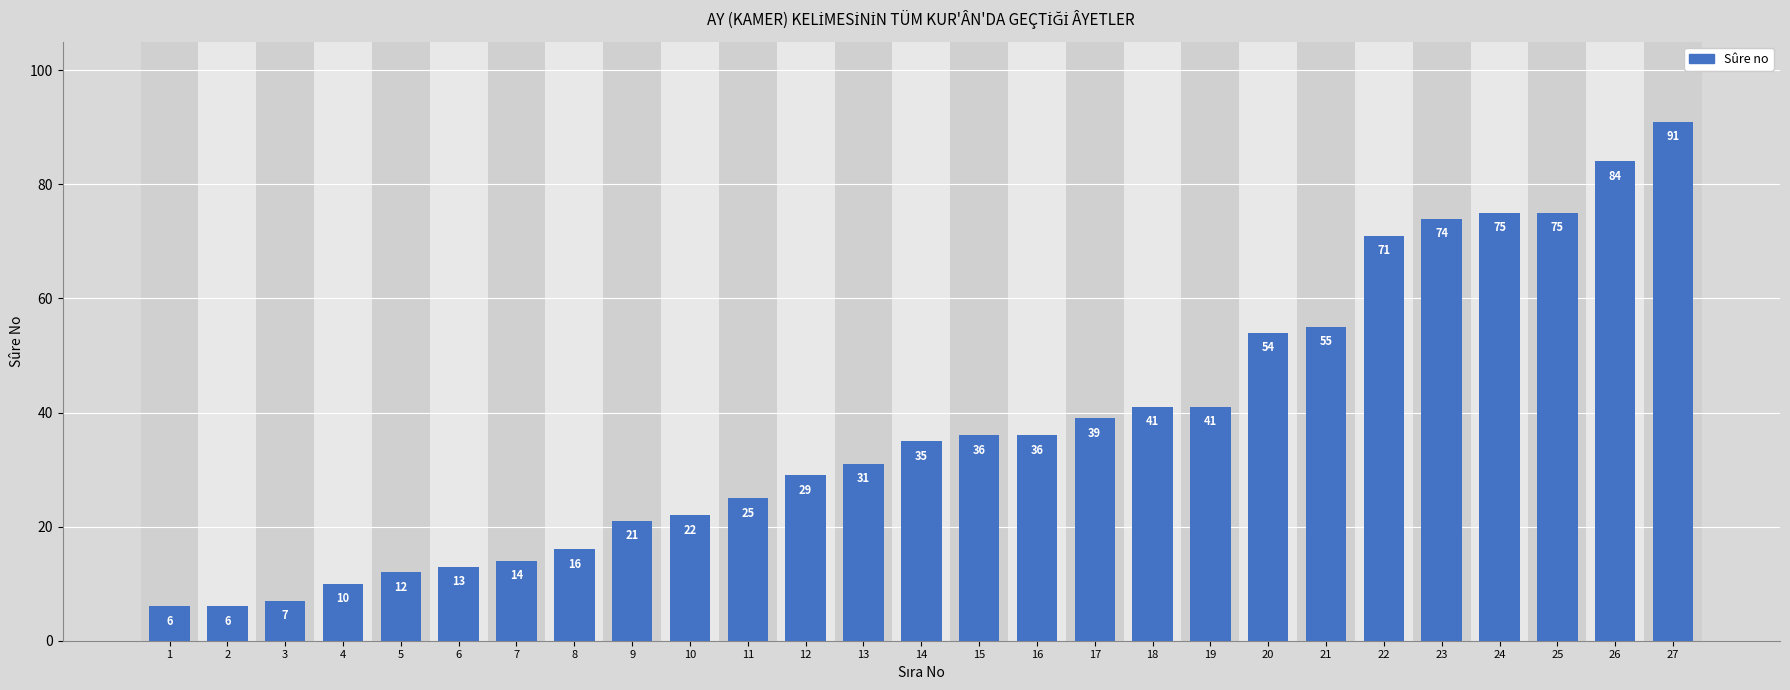

What is the difference between the maximum and second lowest values?

85